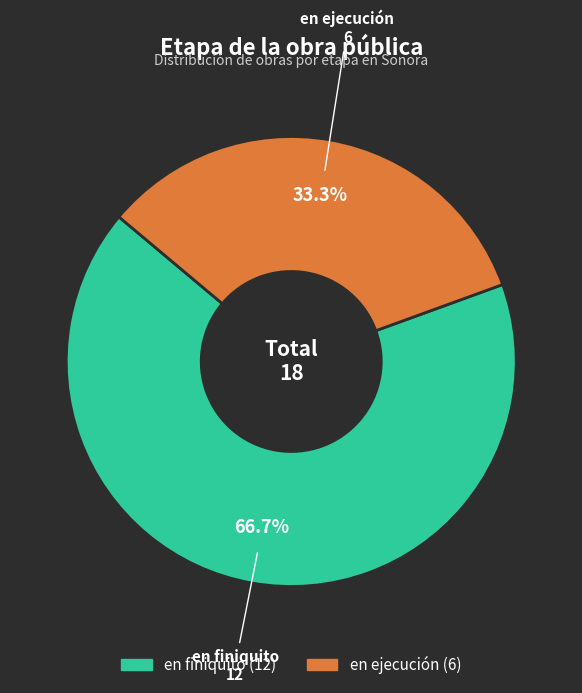

Approximately how many times larger is the value at en finiquito compared to en ejecución?

2.0